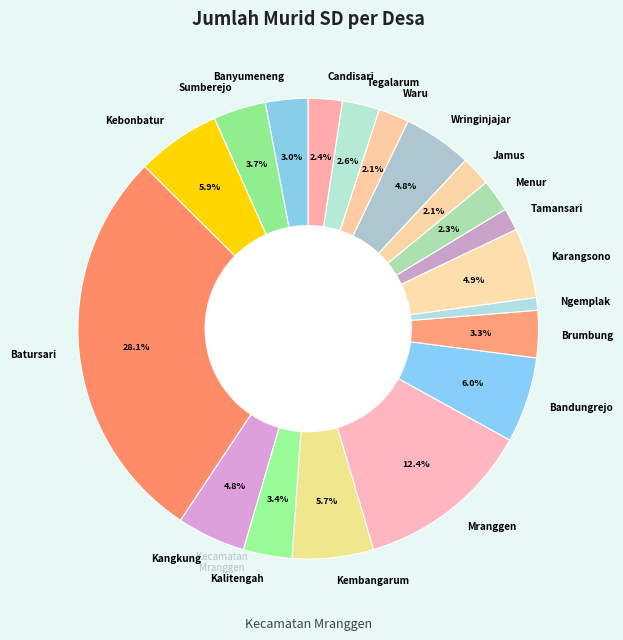

To the nearest percent, what portion does Ngemplak represent?

1%